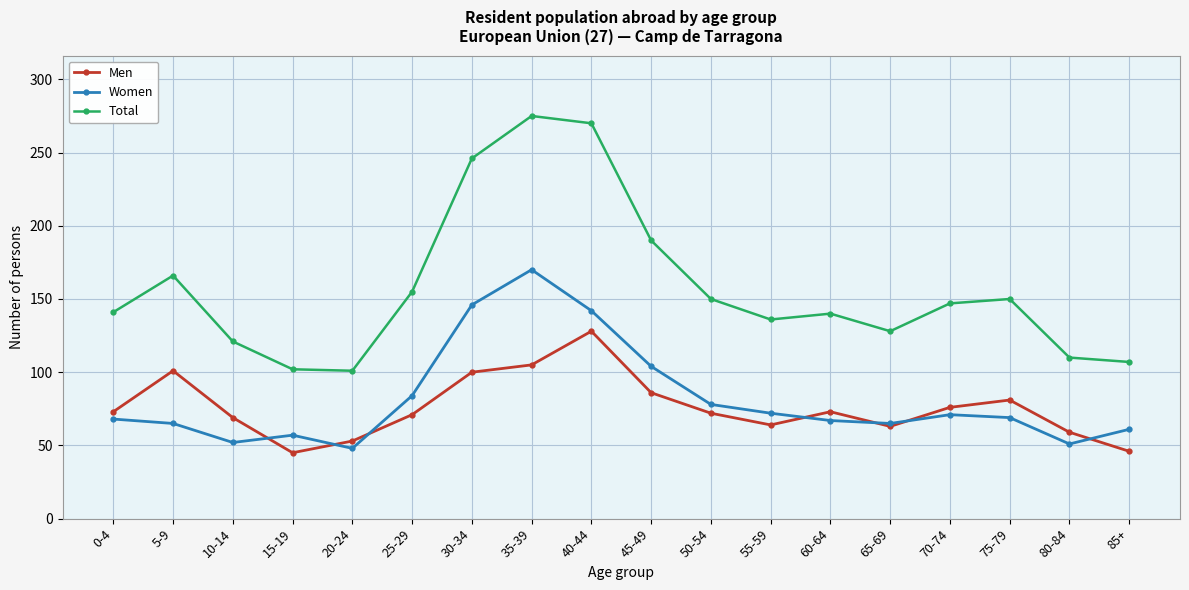

Rank the series at 35-39 from highest to lowest value.

Total, Women, Men